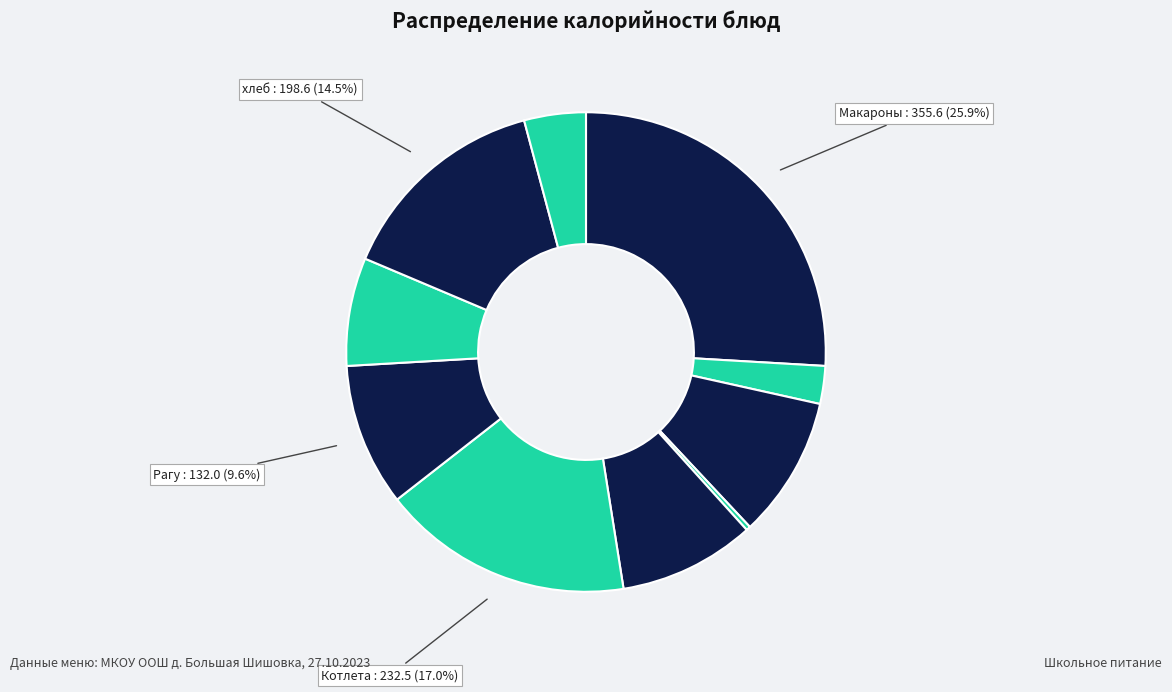

Count the number of slices in the pie.

10